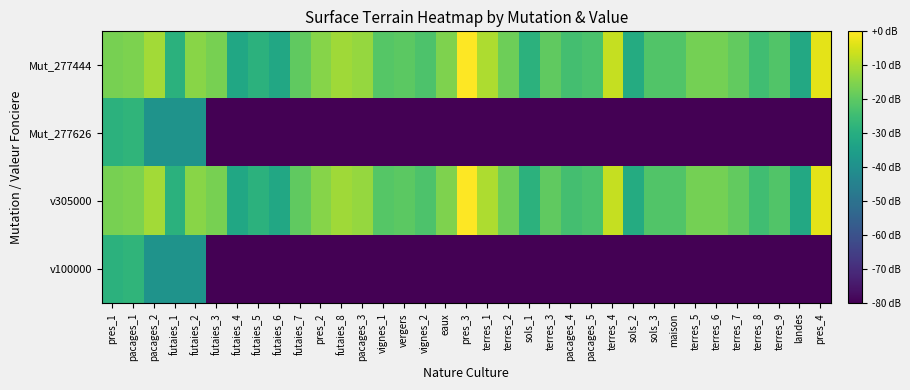

How many series are shown in this chart?

4